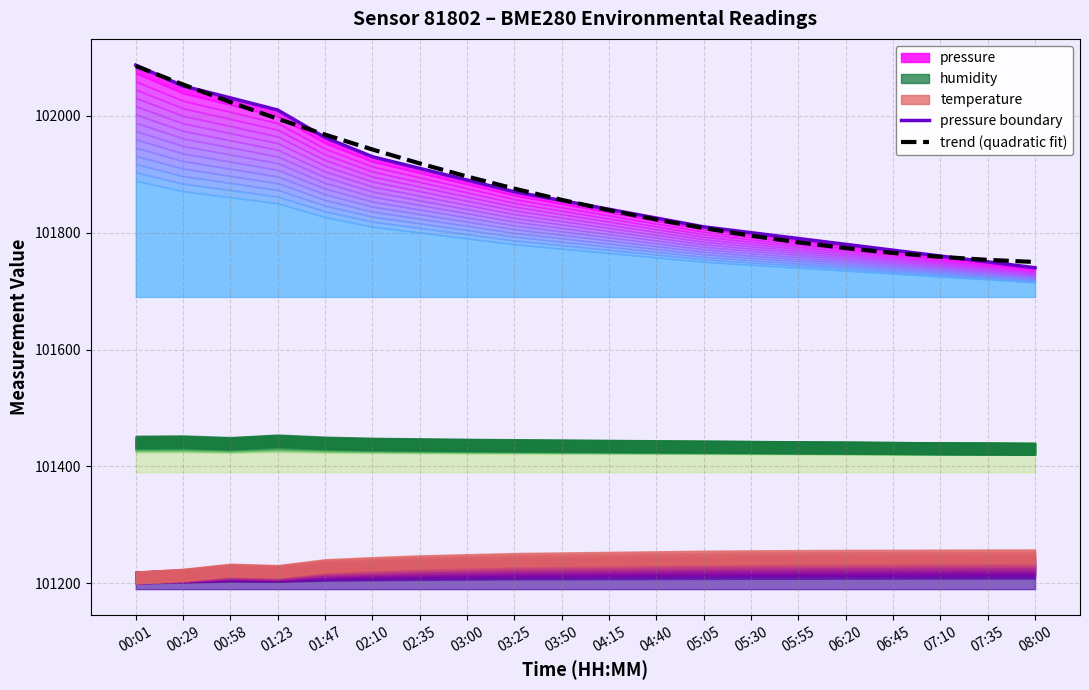

Which series has the widest spread of values?

pressure boundary